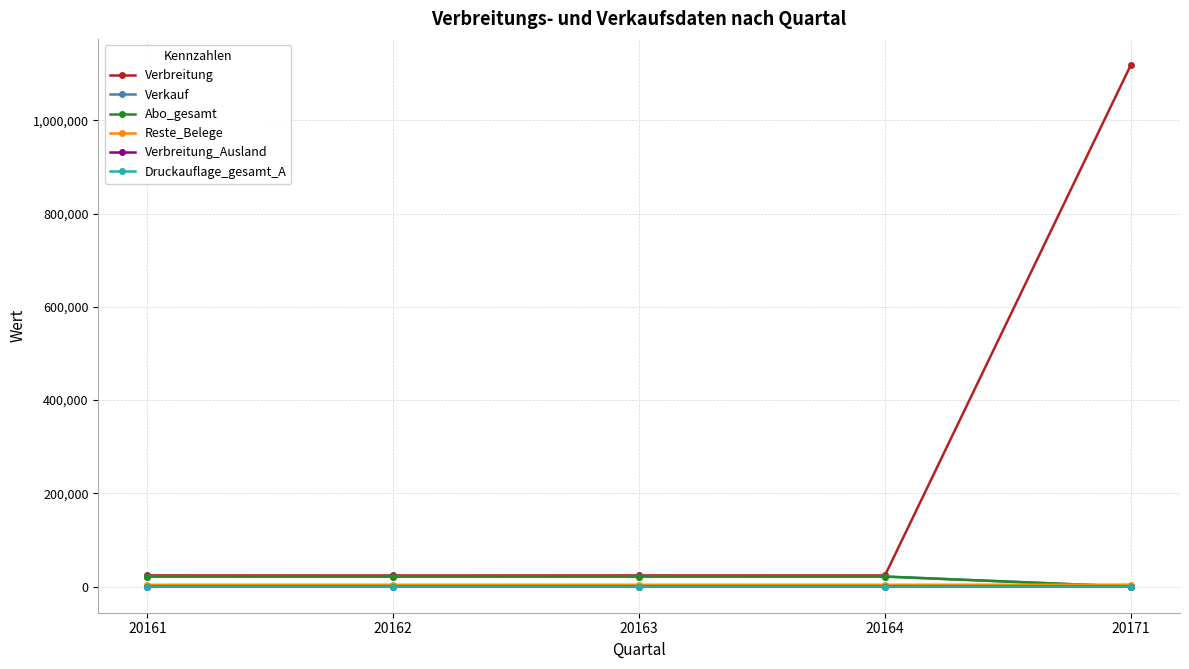

Reading left to right, what are all the values shown in this chart?

Verbreitung: 20161=24081	20162=23977	20163=24074	20164=24011	20171=1118443
Verkauf: 20161=21673	20162=21569	20163=21666	20164=21602	20171=0
Abo_gesamt: 20161=21673	20162=21569	20163=21666	20164=21602	20171=0
Reste_Belege: 20161=3919	20162=4006	20163=3926	20164=3989	20171=4200
Verbreitung_Ausland: 20161=68	20162=73	20163=74	20164=82	20171=0
Druckauflage_gesamt_A: 20161=68	20162=73	20163=74	20164=82	20171=0